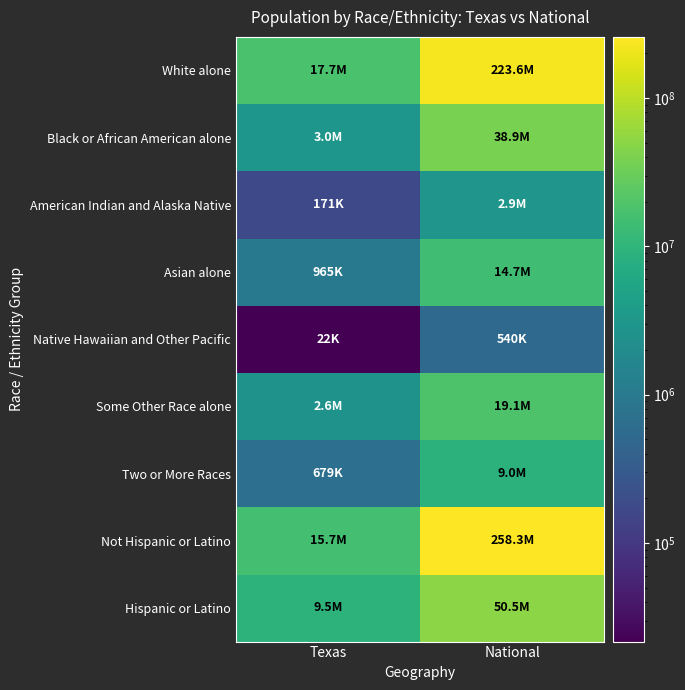

Reading right to left, extract all data points from this chart.

White alone: National=223553265	Texas=17701552
Black or African American alone: National=38929319	Texas=2979598
American Indian and Alaska Native: National=2932248	Texas=170972
Asian alone: National=14674252	Texas=964596
Native Hawaiian and Other Pacific: National=540013	Texas=21656
Some Other Race alone: National=19107368	Texas=2628186
Two or More Races: National=9009073	Texas=679001
Not Hispanic or Latino: National=258267944	Texas=15684640
Hispanic or Latino: National=50477594	Texas=9460921